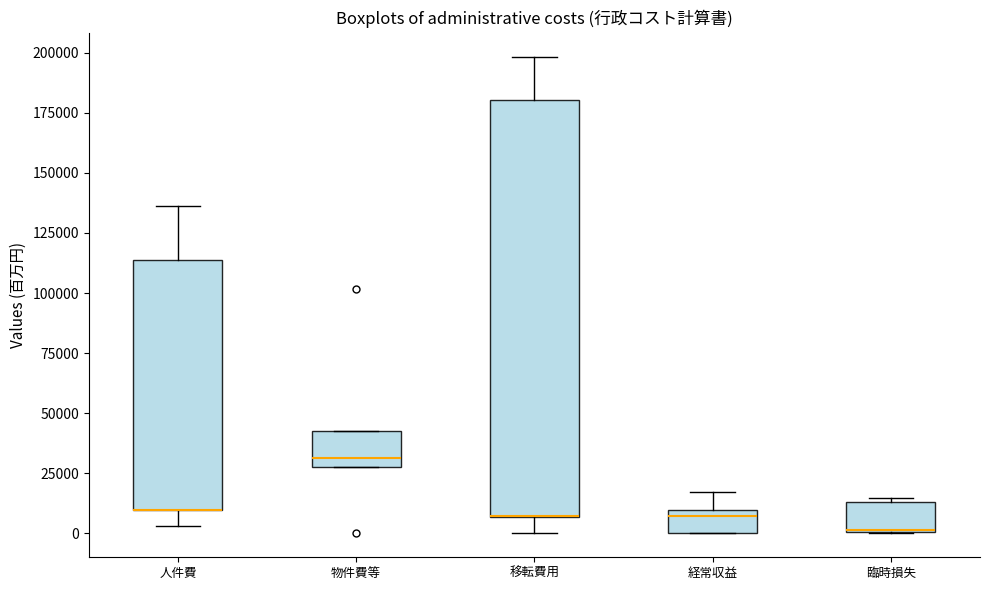

Comparing the boxes themselves (not the whiskers), which one is the tallest?

移転費用